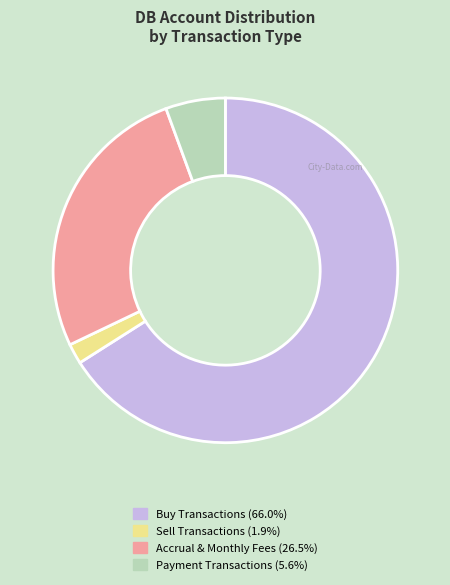

Is the sum of Payment Transactions (5.6%) and Sell Transactions (1.9%) greater than half?

No